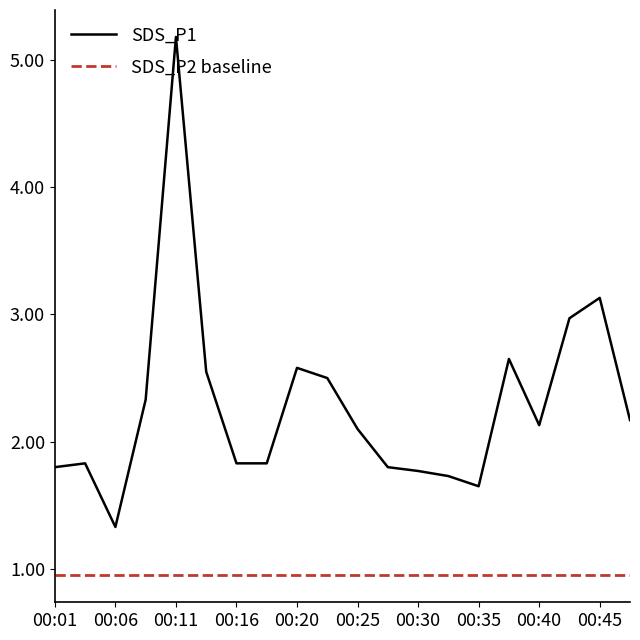

List the labels in order of value, largest first.

00:11, 00:45, 00:42, 00:37, 00:20, 00:13, 00:23, 00:08, 00:47, 00:40, 00:25, 00:03, 00:16, 00:18, 00:01, 00:28, 00:30, 00:33, 00:35, 00:06